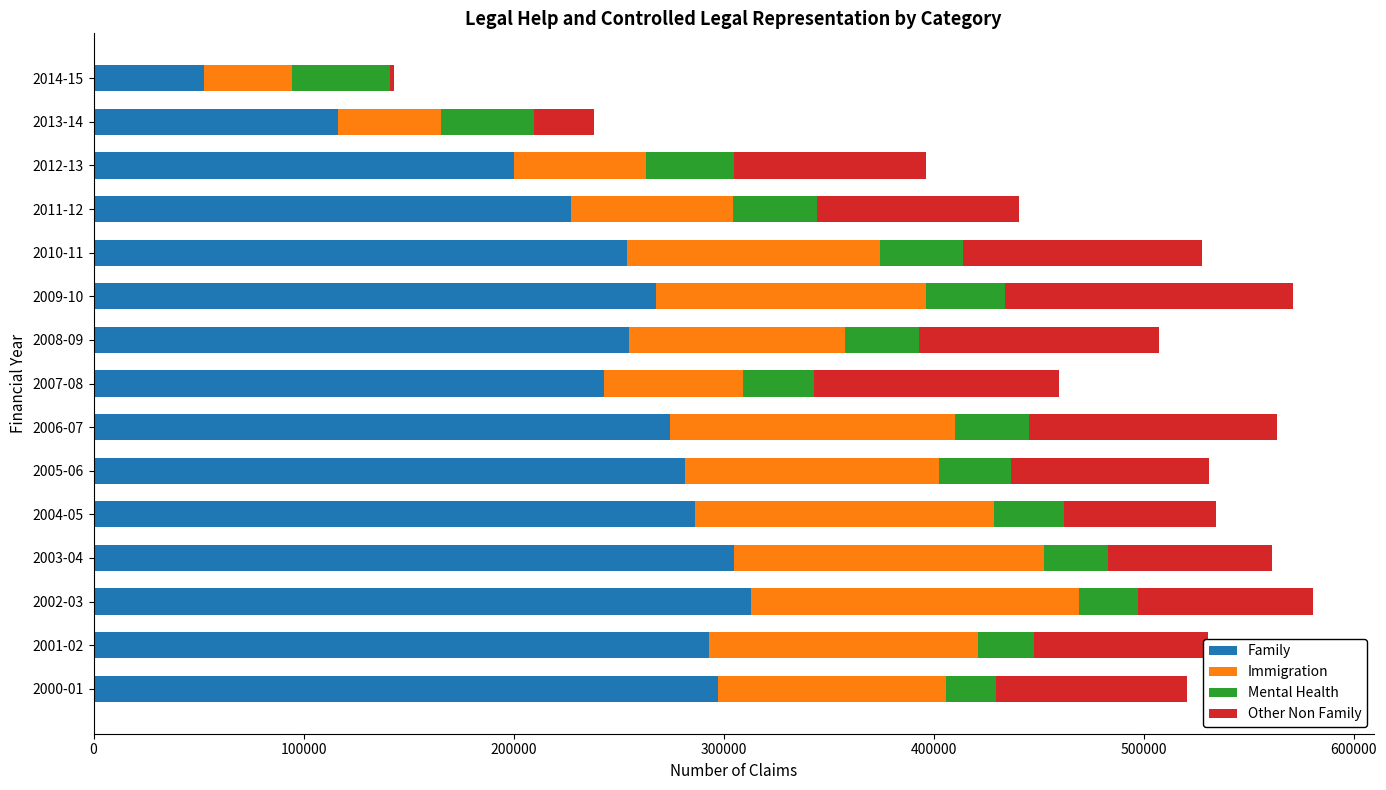

What is the highest value of the Family series?

312845